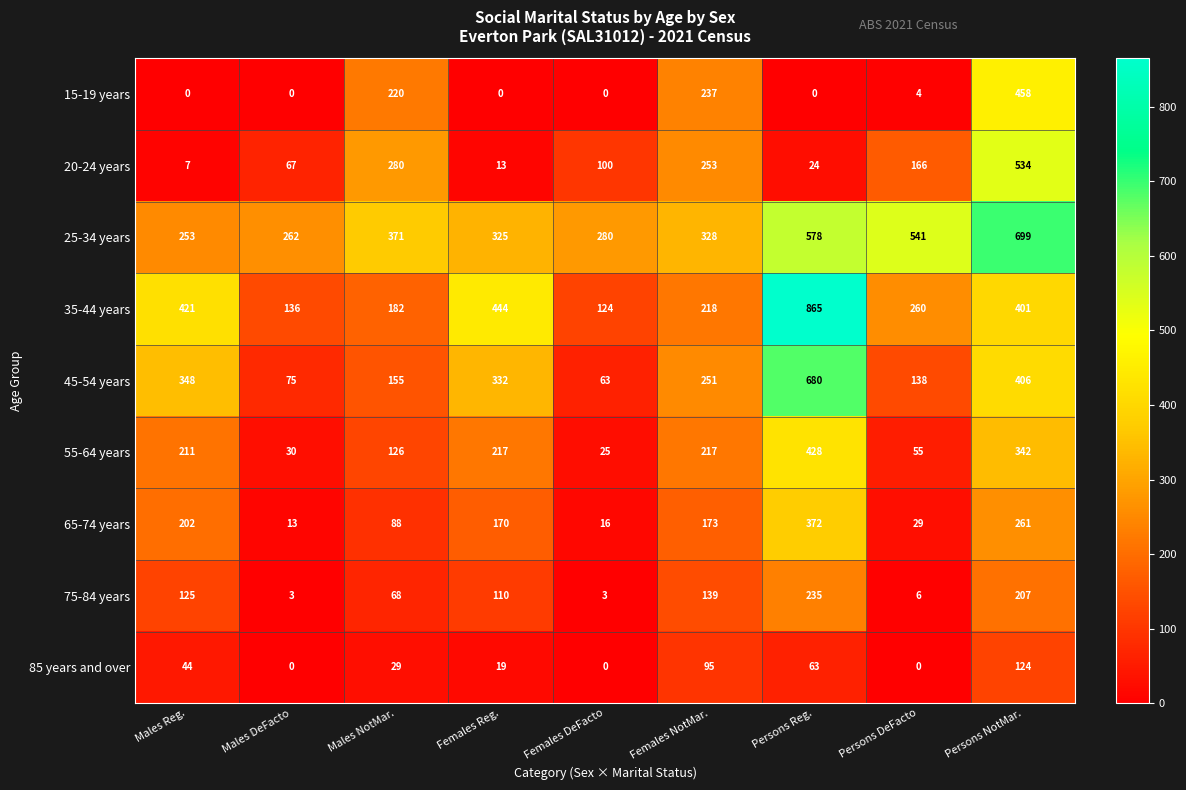

What is the average value of the 15-19 years series?

102